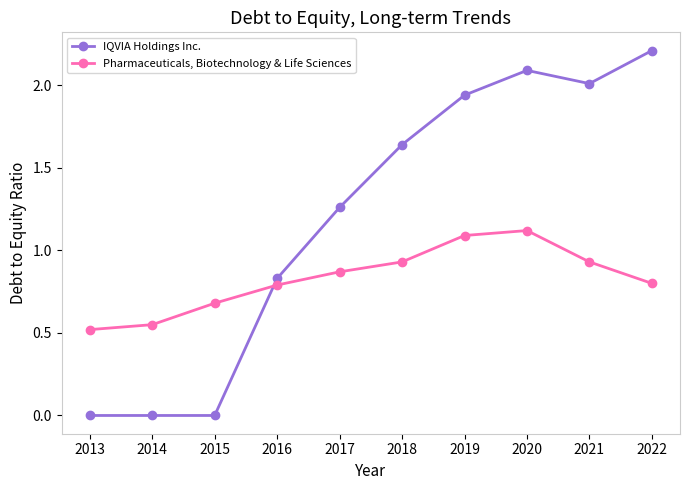

Which series changed the most between 2016 and 2018?

IQVIA Holdings Inc.